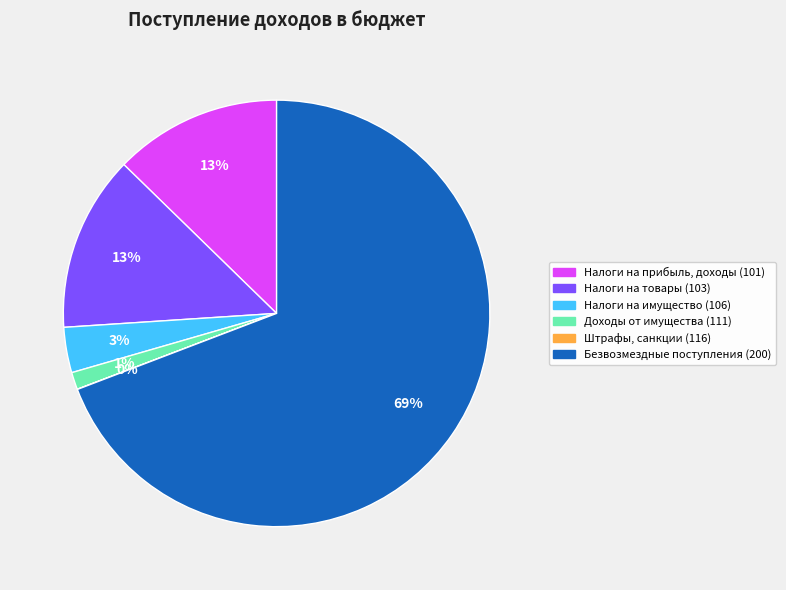

Which slice is the largest?

Безвозмездные поступления (200)